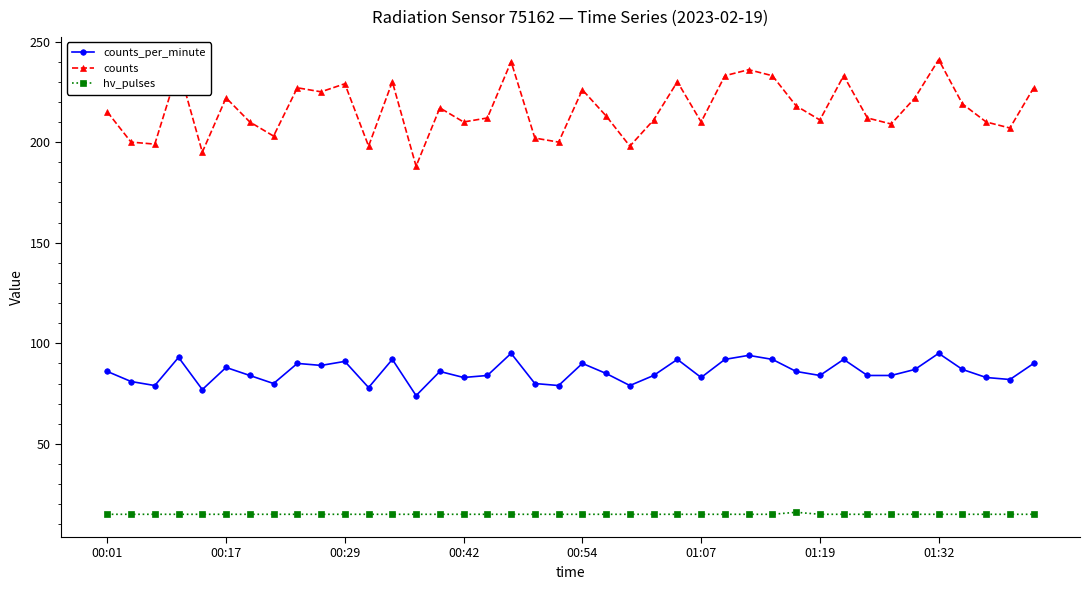

True or false: hv_pulses and counts cross at least once.

False